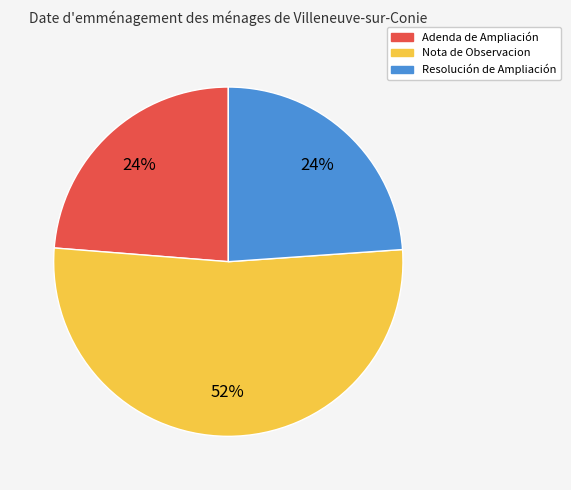

What is the largest slice in the pie chart?

Nota de Observacion